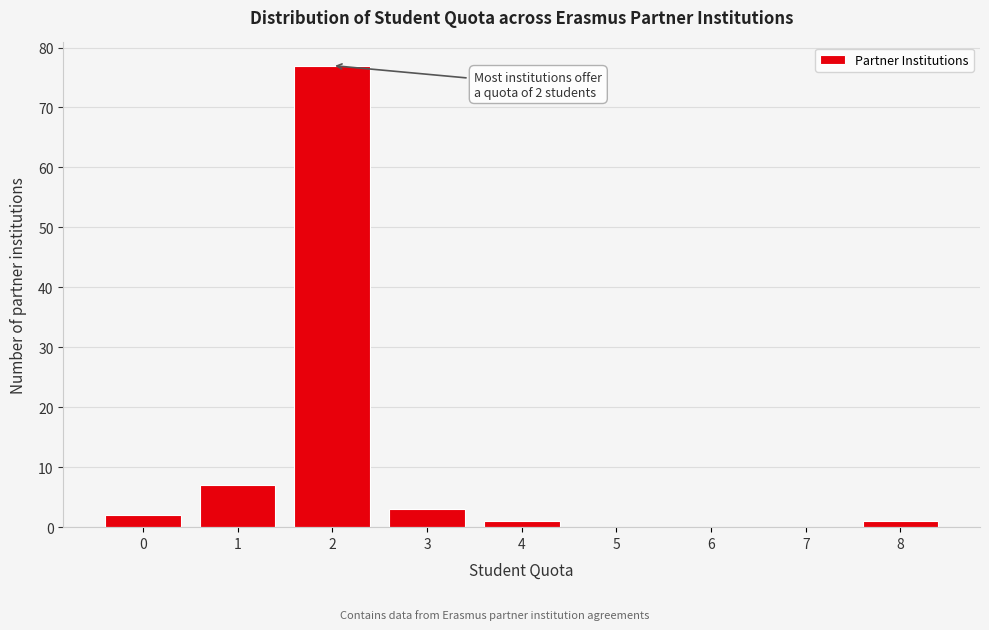

Reading left to right, extract all data points from this chart.

0=2	1=7	2=77	3=3	4=1	5=0	6=0	7=0	8=1